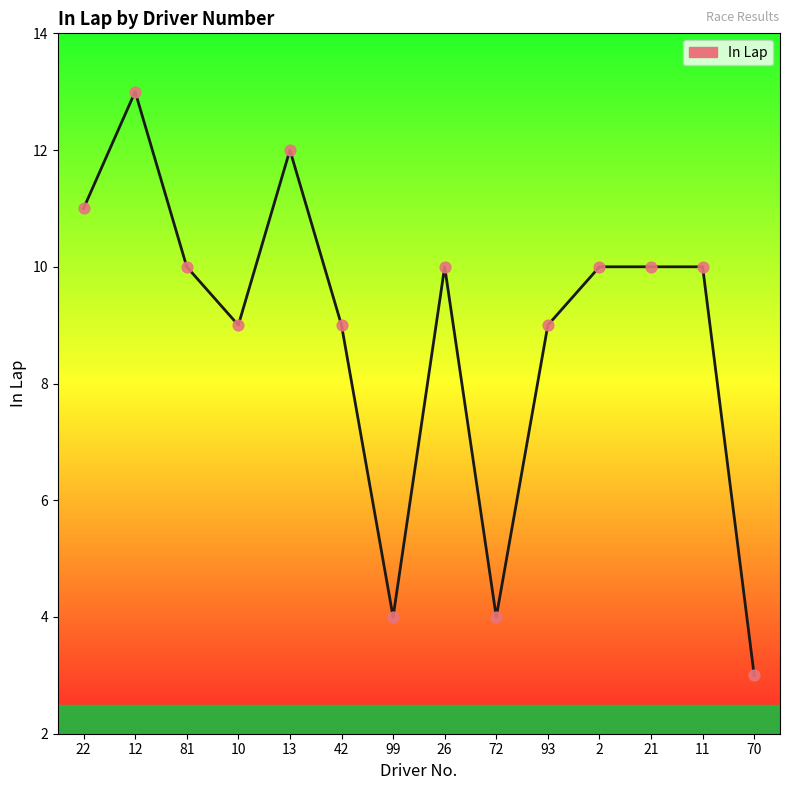

What is the change in value from 99 to 11?

+6